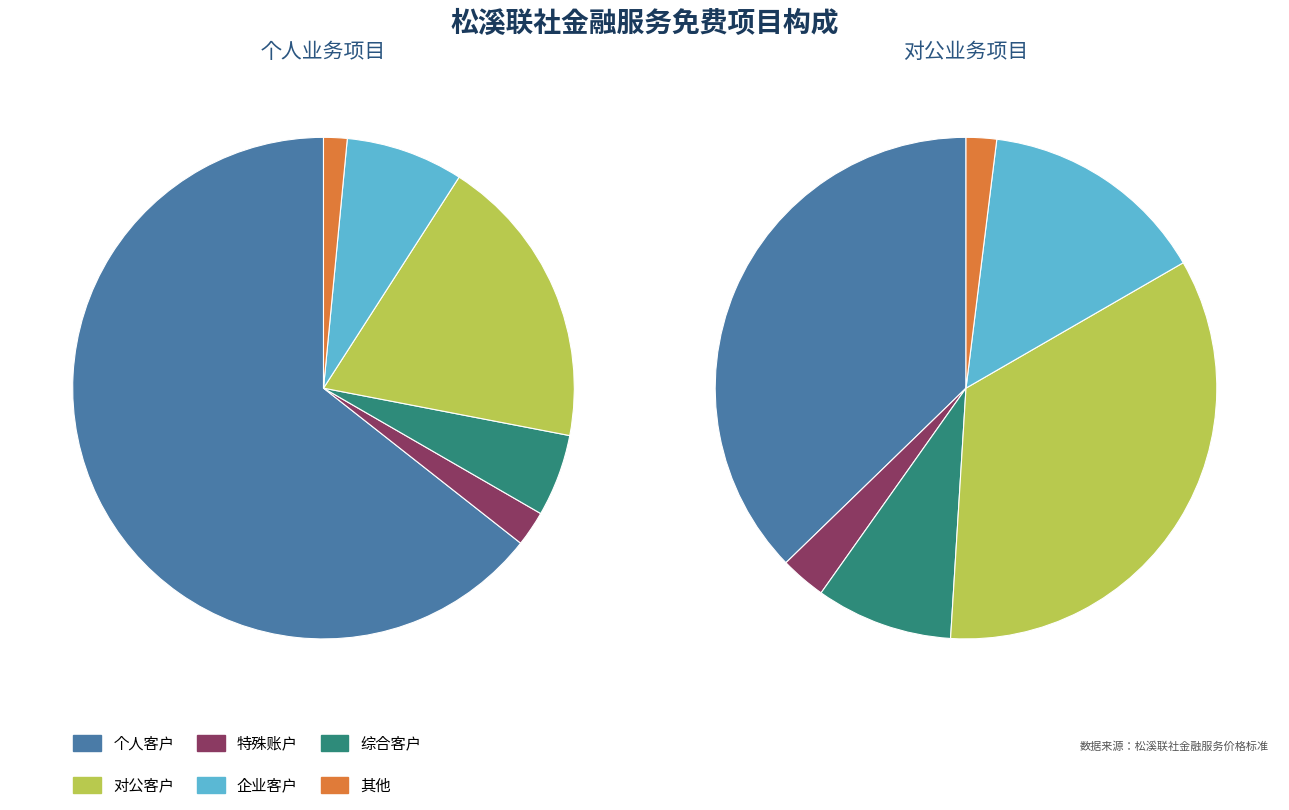

Do 0 and 1 together represent more than half of the pie?

Yes